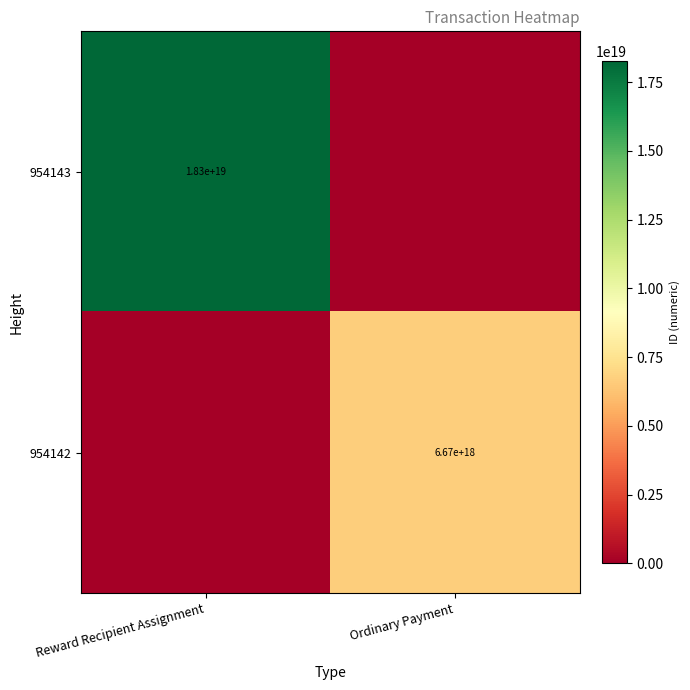

Is it true that 954143 equals 18300000000000000000 at Reward Recipient Assignment?

True